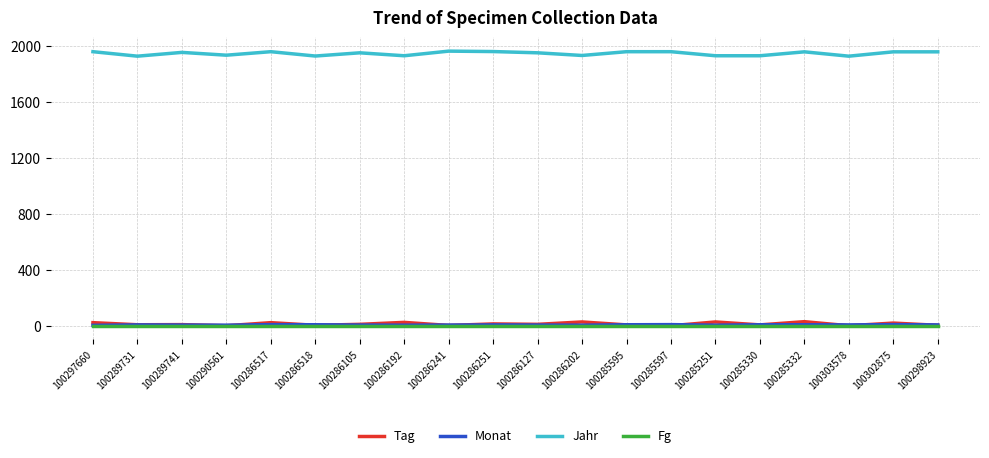

How many categories are shown in the chart?

20